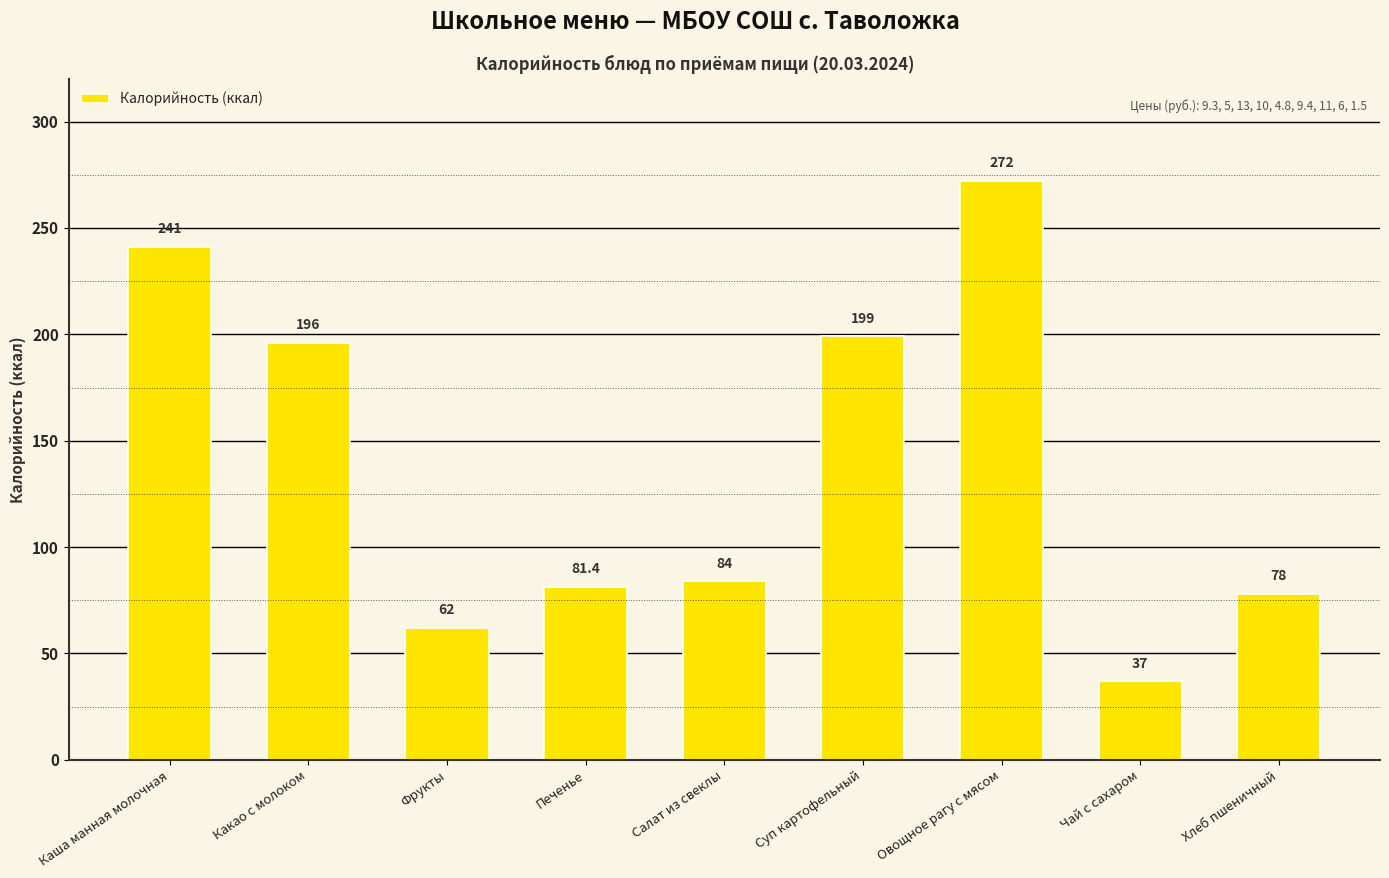

Reading left to right, extract all data points from this chart.

241.0	196.0	62.0	81.4	84.0	199.0	272.0	37.0	78.0